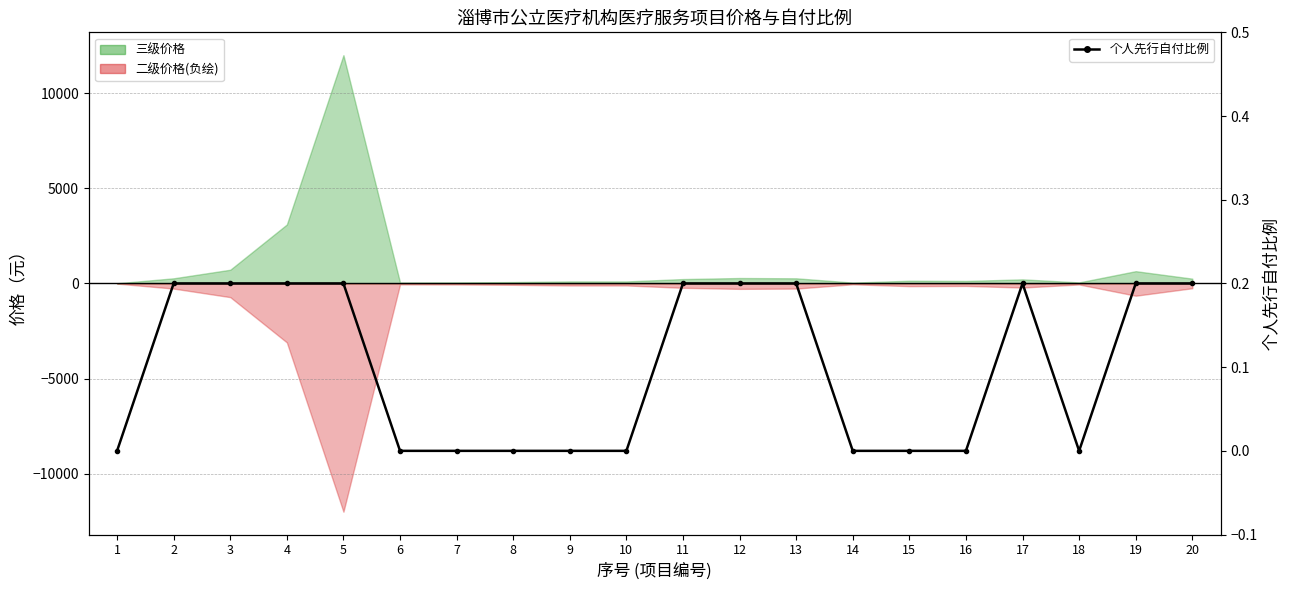

How many values are above zero?

10